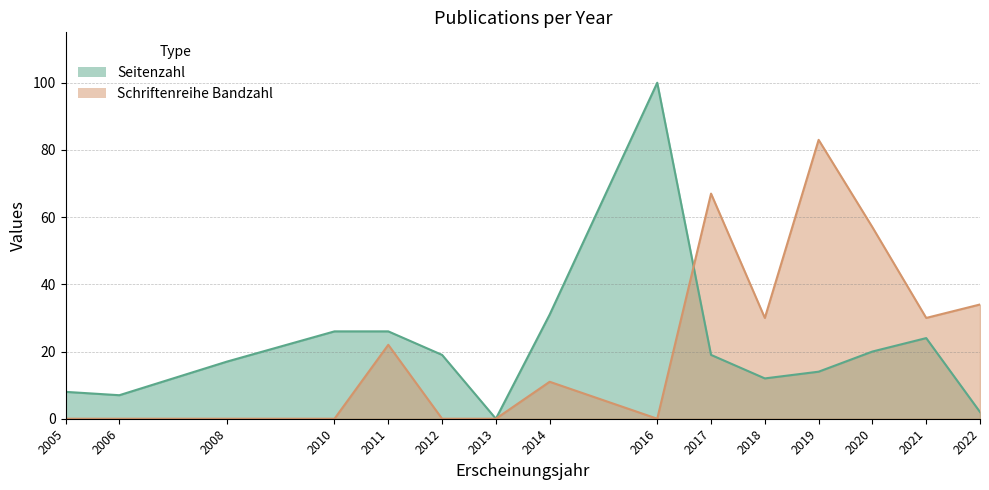

Reading right to left, list all the values displayed in this chart.

Seitenzahl: 2	24	20	14	12	19	100	31	0	19	26	26	17	7	8
Schriftenreihe Bandzahl: 34	30	57	83	30	67	0	11	0	0	22	0	0	0	0